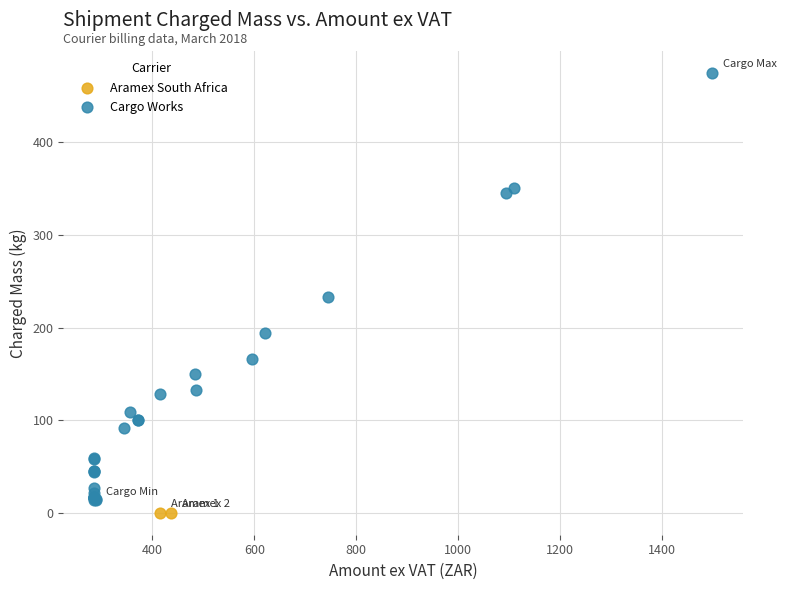

What are all the series names shown in the legend?

Aramex South Africa, Cargo Works